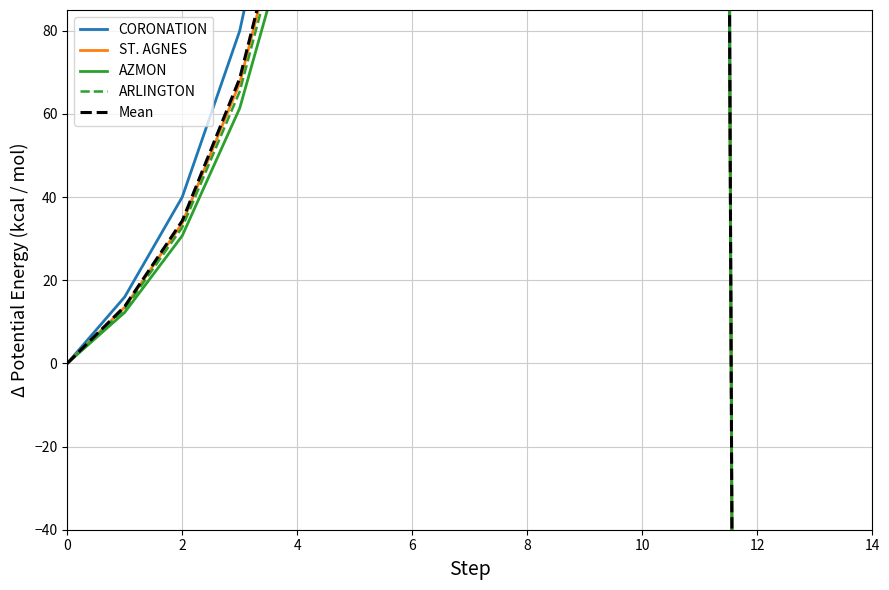

What is the lowest value of the ST. AGNES series?

-1956.5